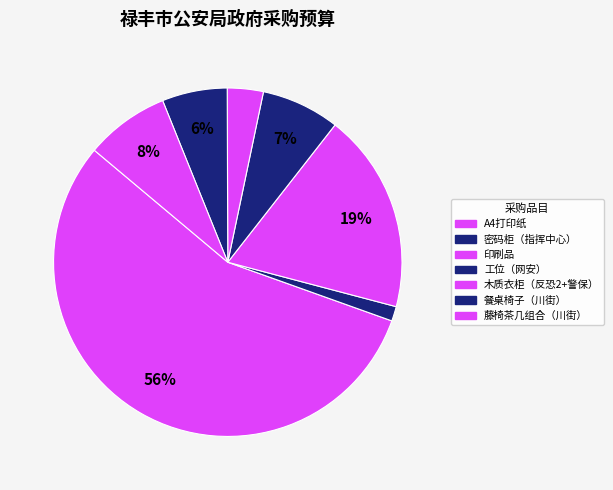

What is the change in value from 餐桌椅子（川街） to 藤椅茶几组合（川街）?

+0.3